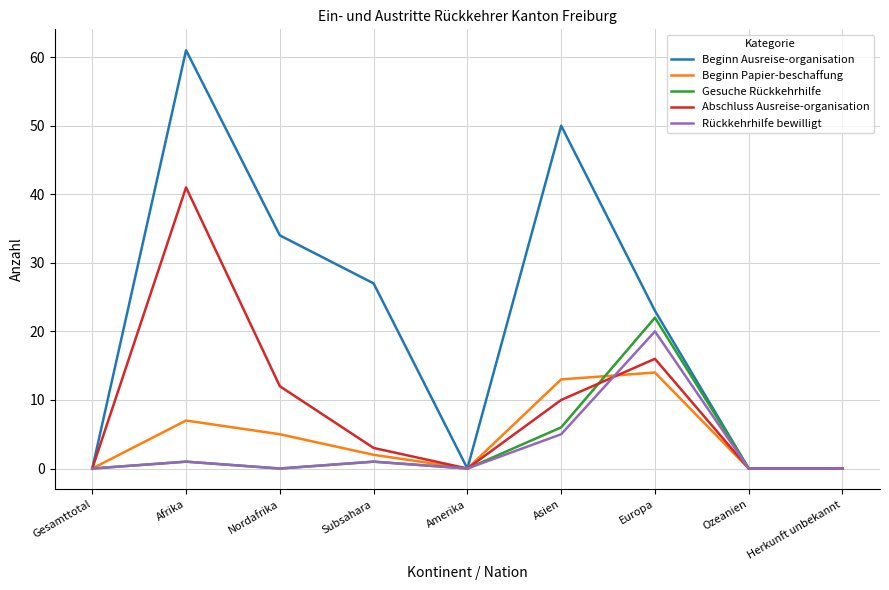

At which label does Beginn Ausreise-organisation reach its peak?

Afrika